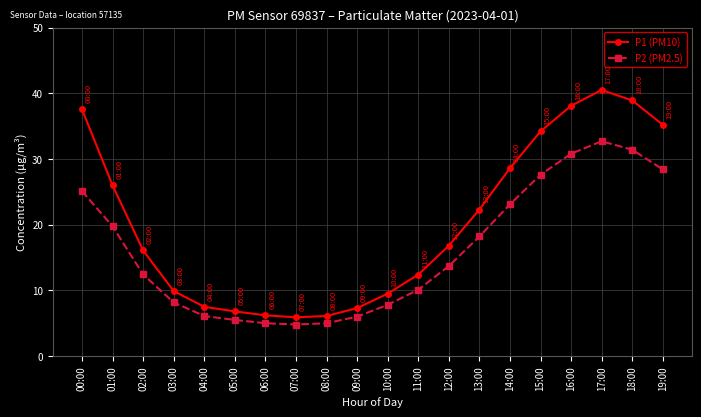

True or false: P2 (PM2.5) has a value of 7.7 at 07:00.

False